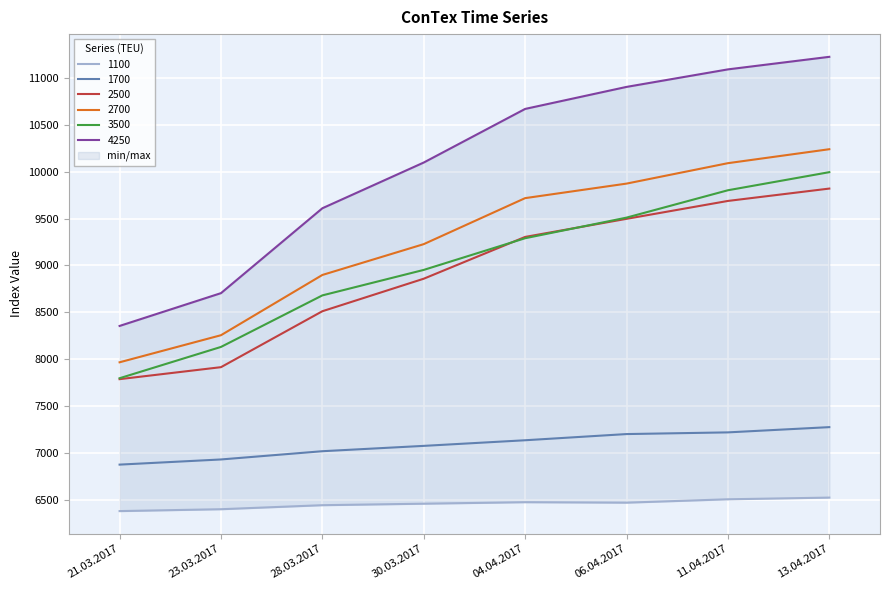

Is it true that 1700 equals 7134 at 04.04.2017?

True